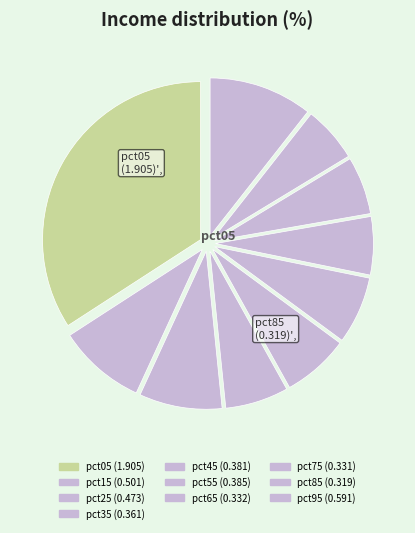

Count the number of slices in the pie.

10